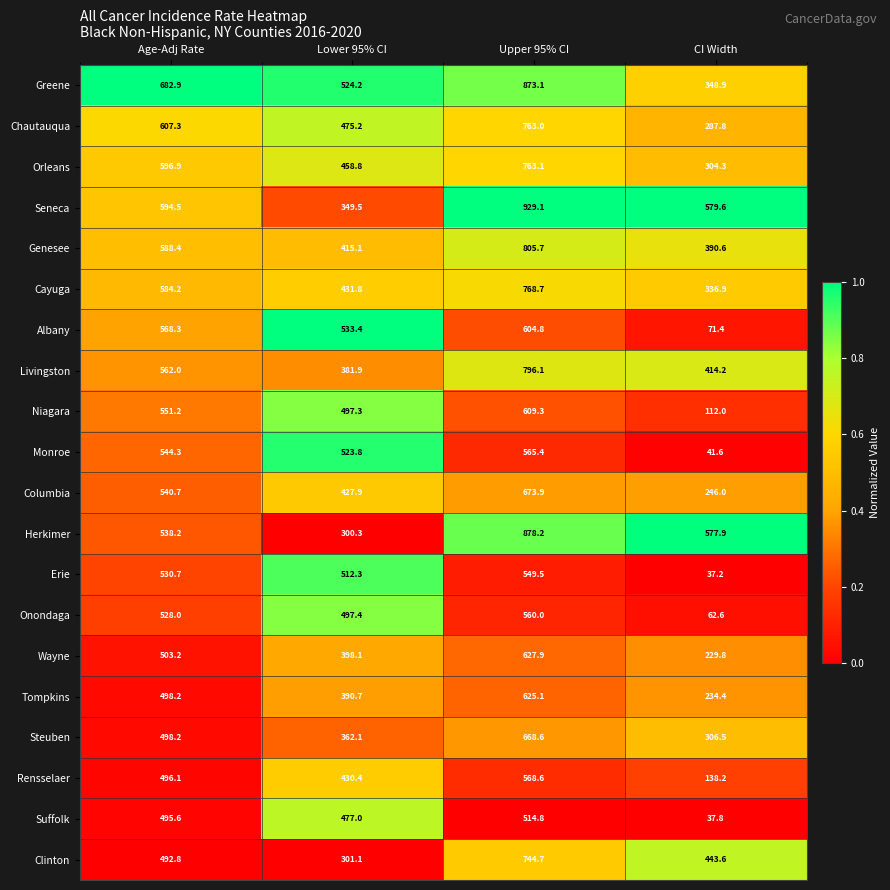

Rank the series at Upper 95% CI from lowest to highest value.

Suffolk, Erie, Onondaga, Monroe, Rensselaer, Albany, Niagara, Tompkins, Wayne, Steuben, Columbia, Clinton, Chautauqua, Orleans, Cayuga, Livingston, Genesee, Greene, Herkimer, Seneca